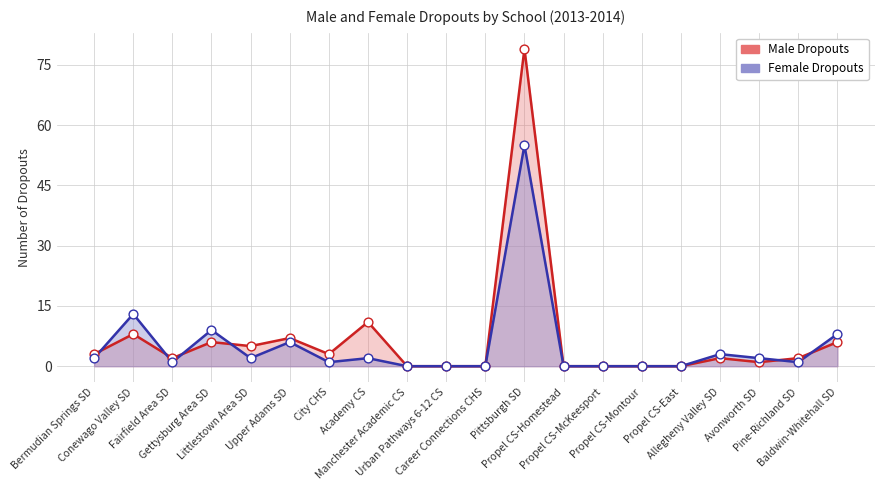

At how many categories does at least one series exceed 8?

4